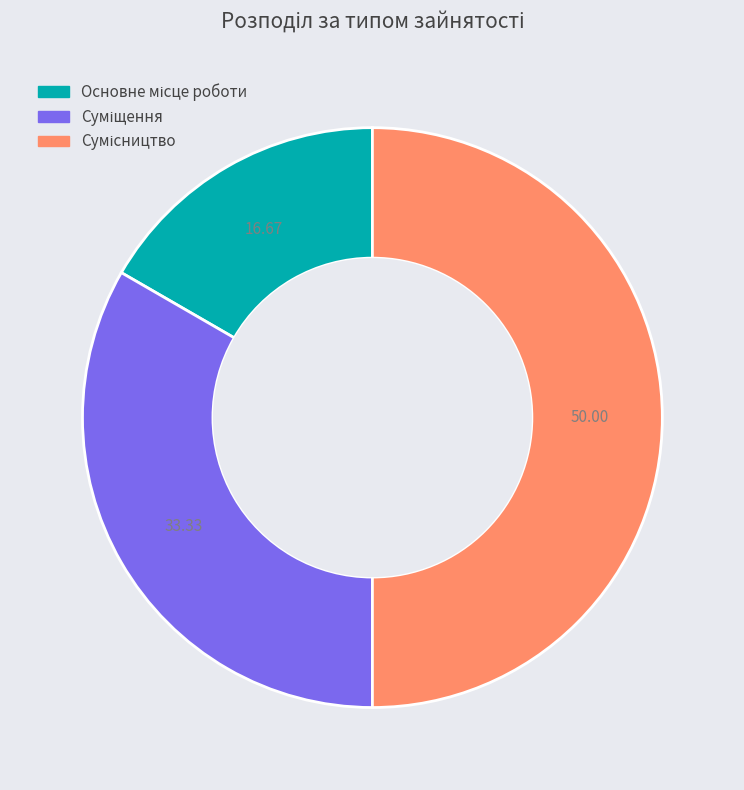

Which category has the smallest portion of the pie?

Основне місце роботи